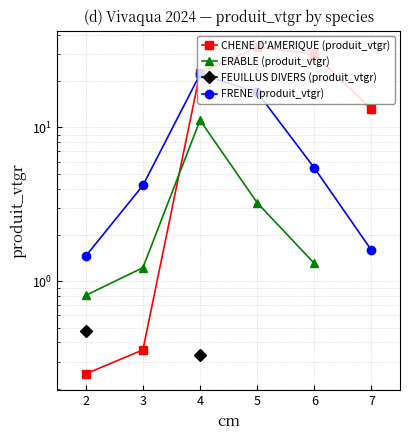

True or false: FRENE (produit_vtgr) and ERABLE (produit_vtgr) cross at least once.

False